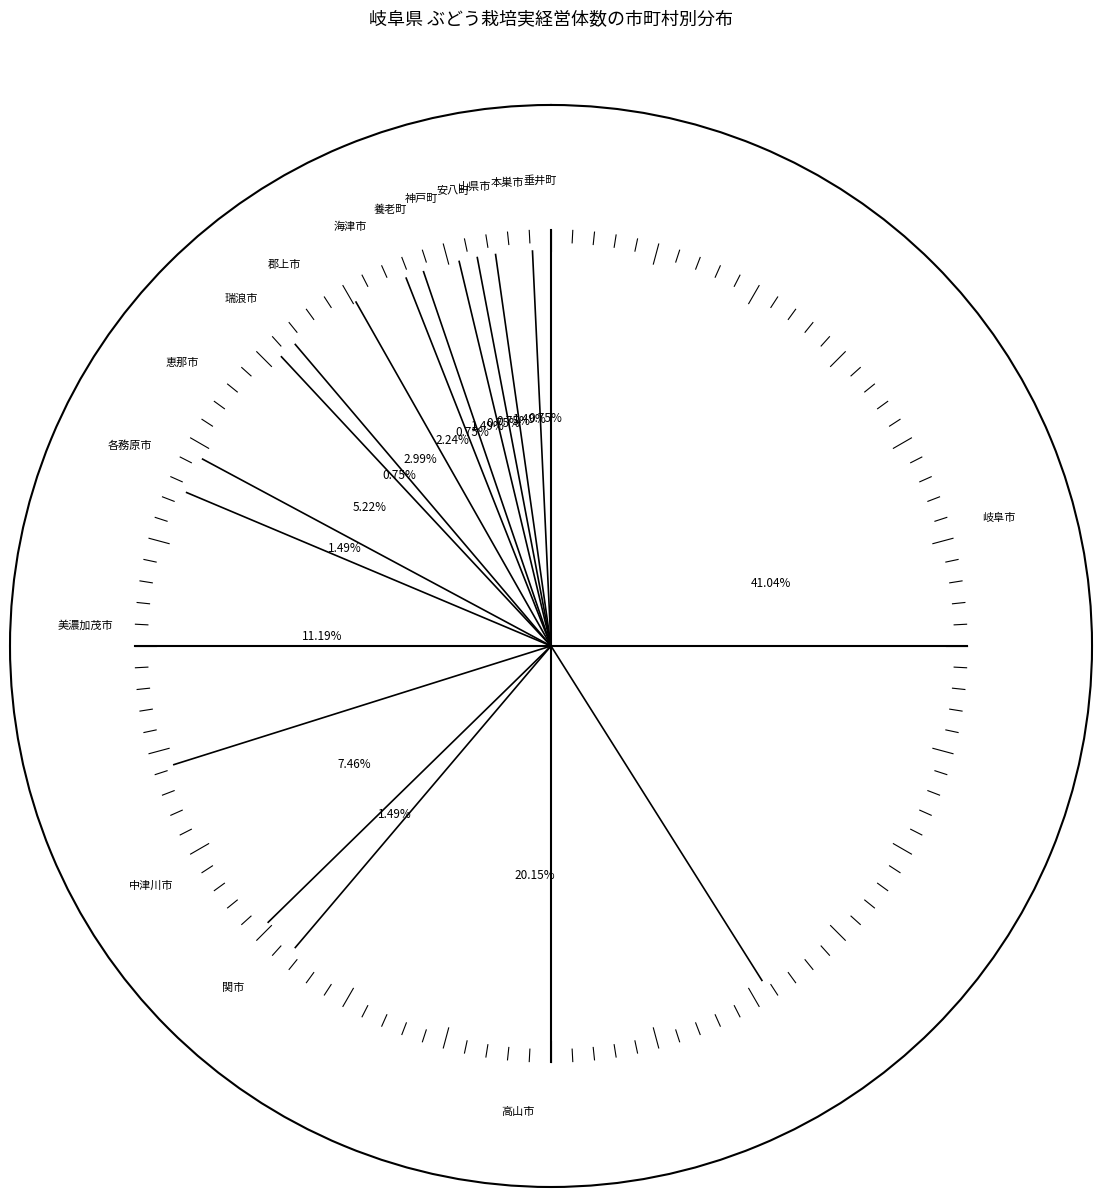

Approximately how many times larger is the value at 垂井町 compared to 中津川市?

0.1